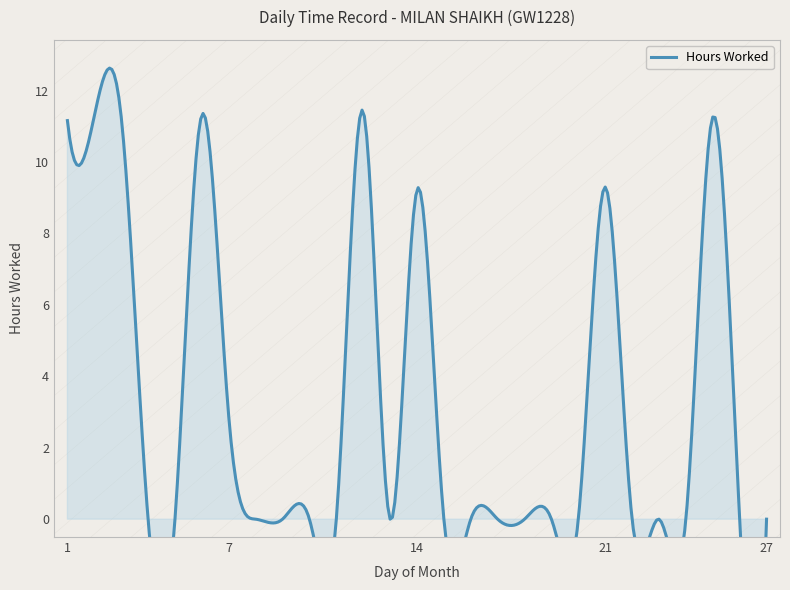

The value at 17 is 0.0. True or false?

True